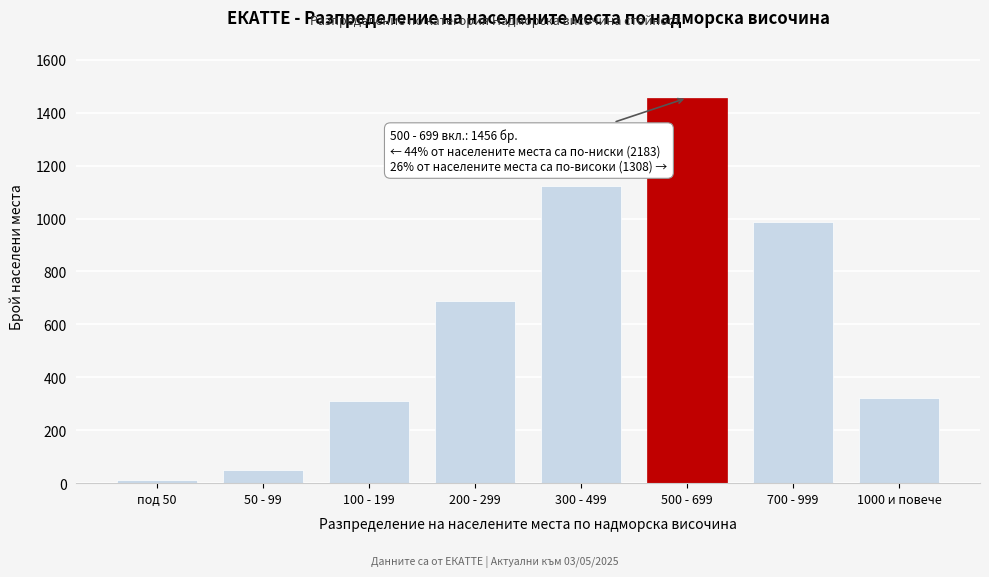

Reading left to right, extract all data points from this chart.

12	48	312	687	1124	1456	987	321